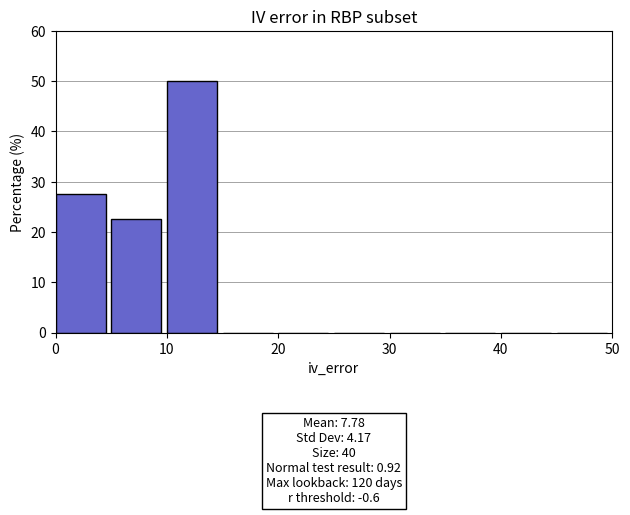

Over which range of the x-axis is the bar tallest?

10 to 15